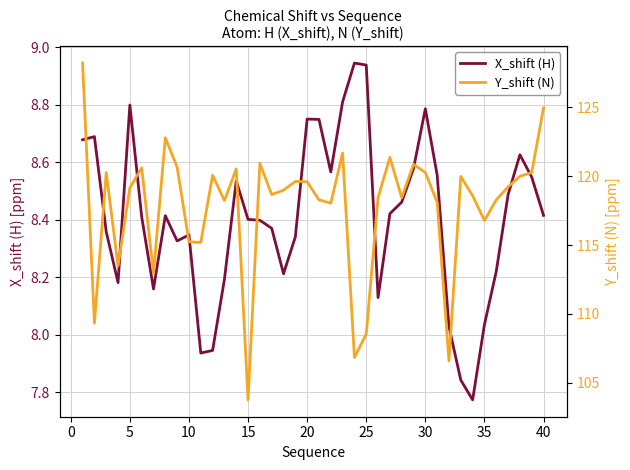

Is the value of Y_shift (N) at 12 greater than the value of X_shift (H) at 14?

Yes